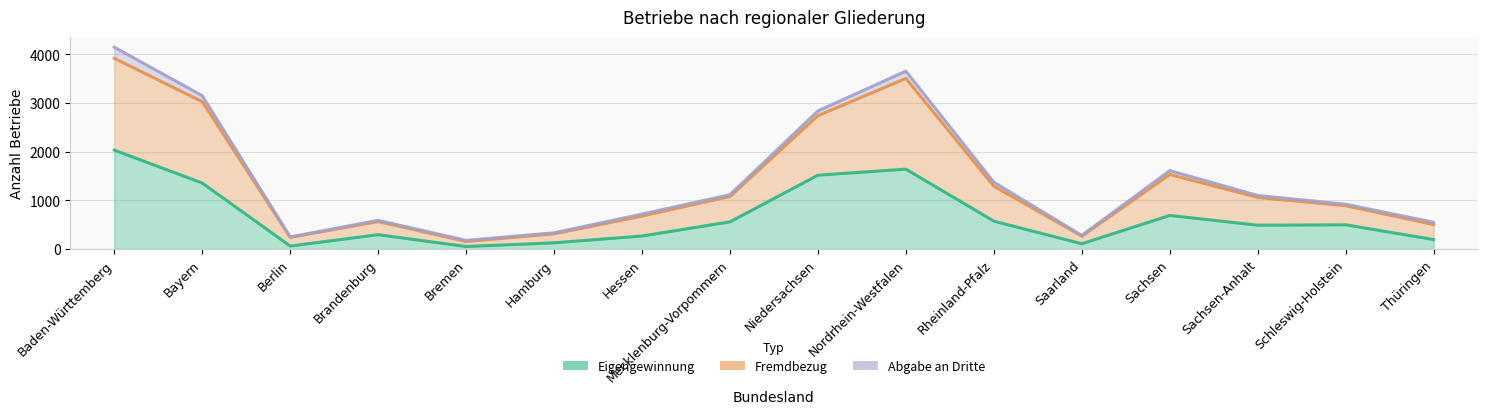

What position from the left is Brandenburg?

4